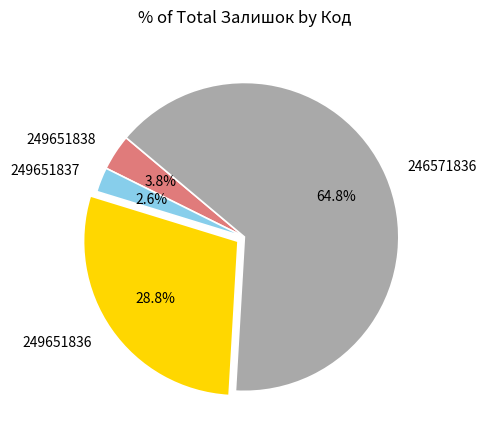

Rank the categories by value from lowest to highest.

249651837, 249651838, 249651836, 246571836